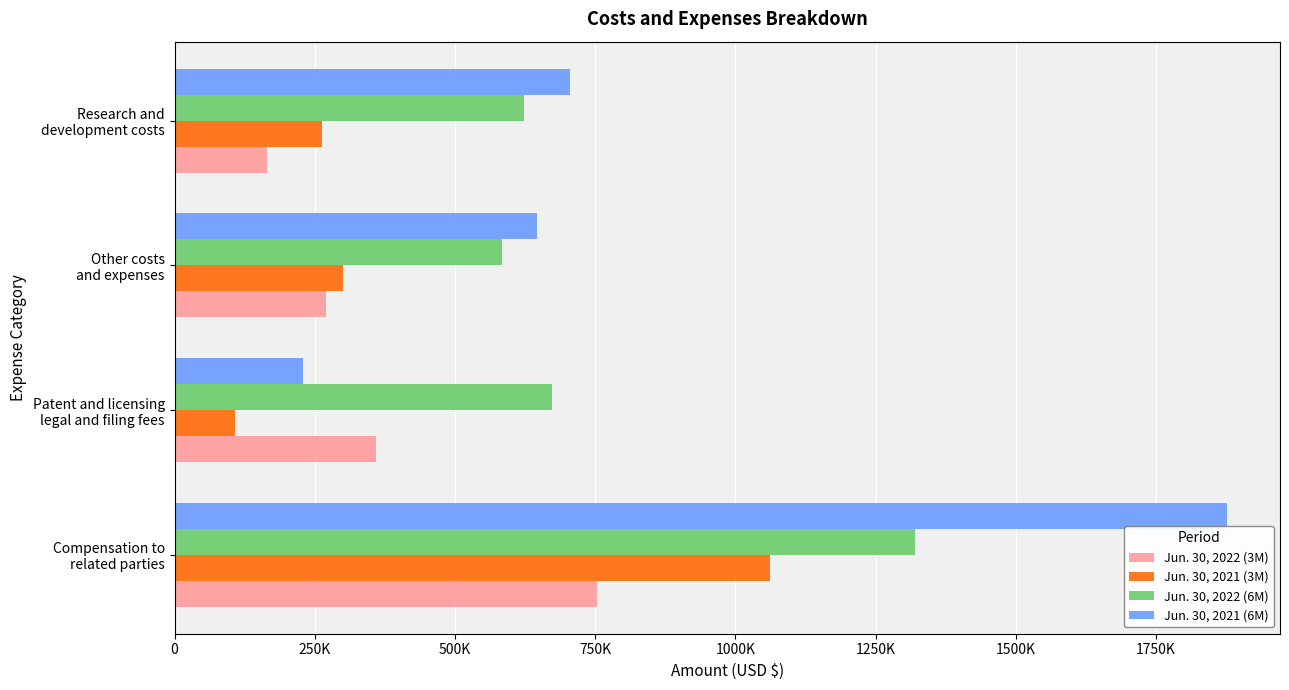

What are all the series names shown in the legend?

Jun. 30, 2022 (3M), Jun. 30, 2021 (3M), Jun. 30, 2022 (6M), Jun. 30, 2021 (6M)